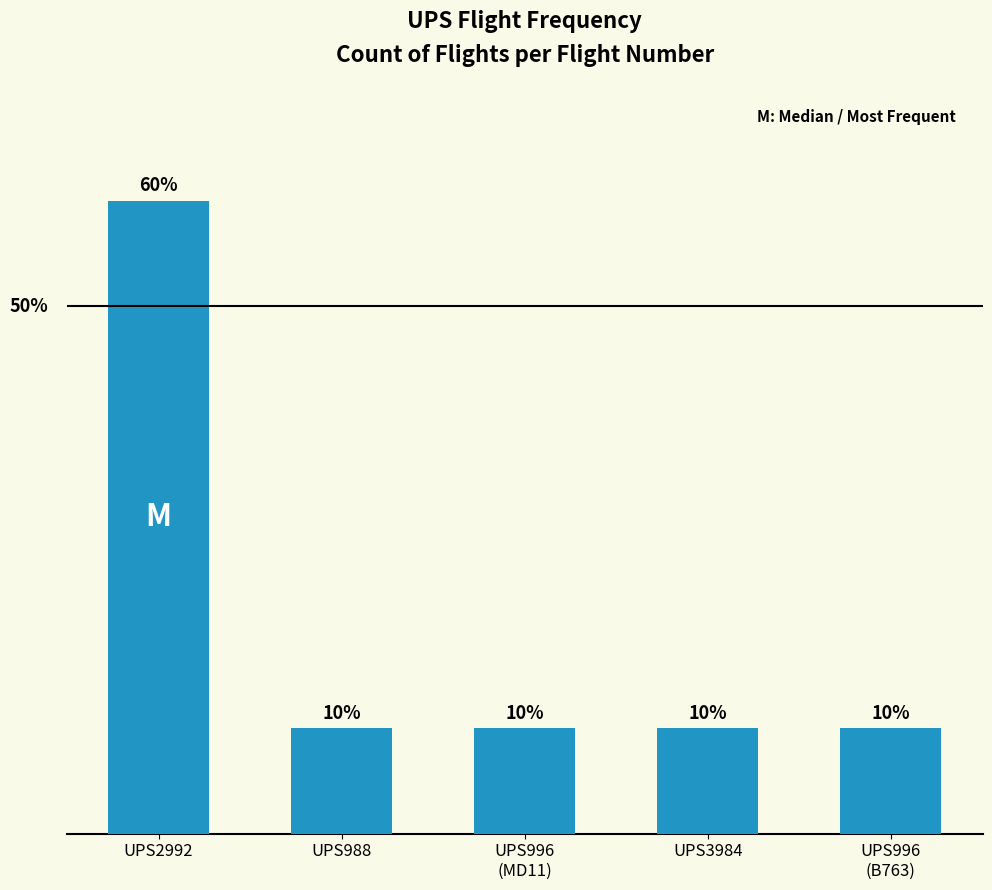

Is it true that the value at UPS2992 is 1?

False